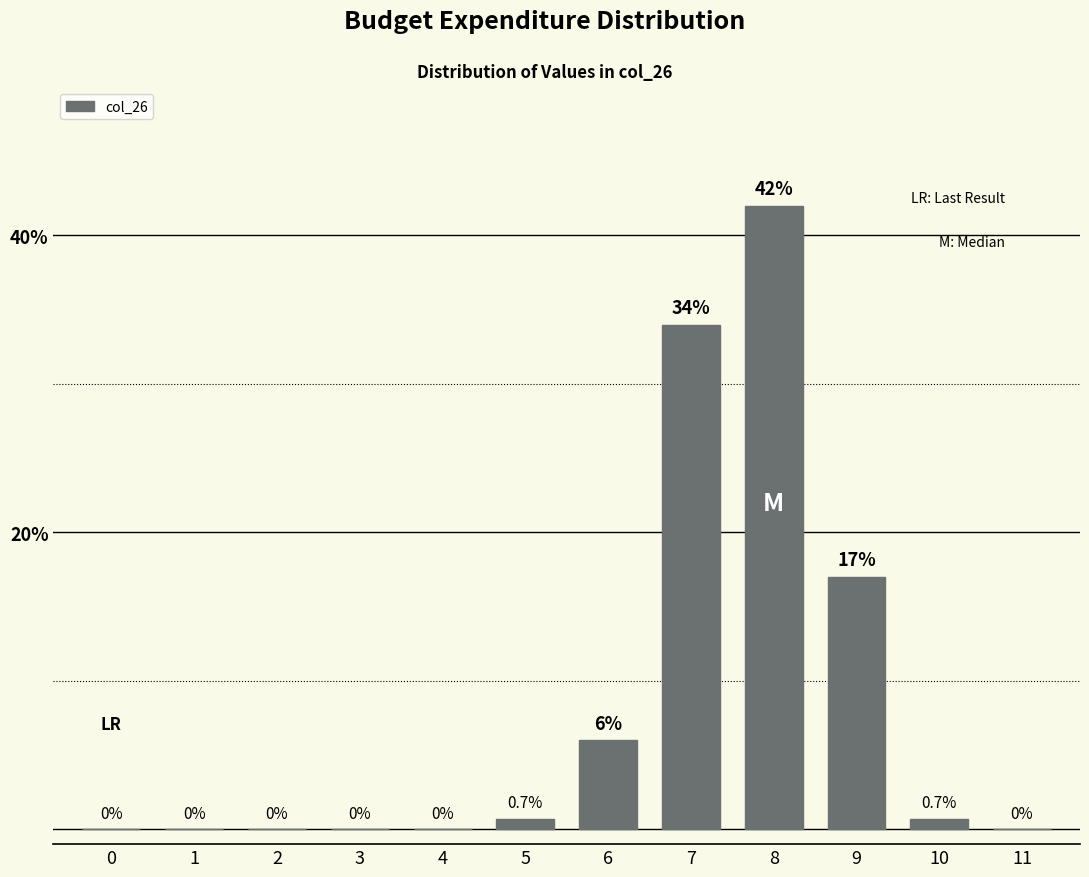

Reading left to right, list all the values displayed in this chart.

0=0.0	1=0.0	2=0.0	3=0.0	4=0.0	5=0.7	6=6.0	7=34.0	8=42.0	9=17.0	10=0.7	11=0.0